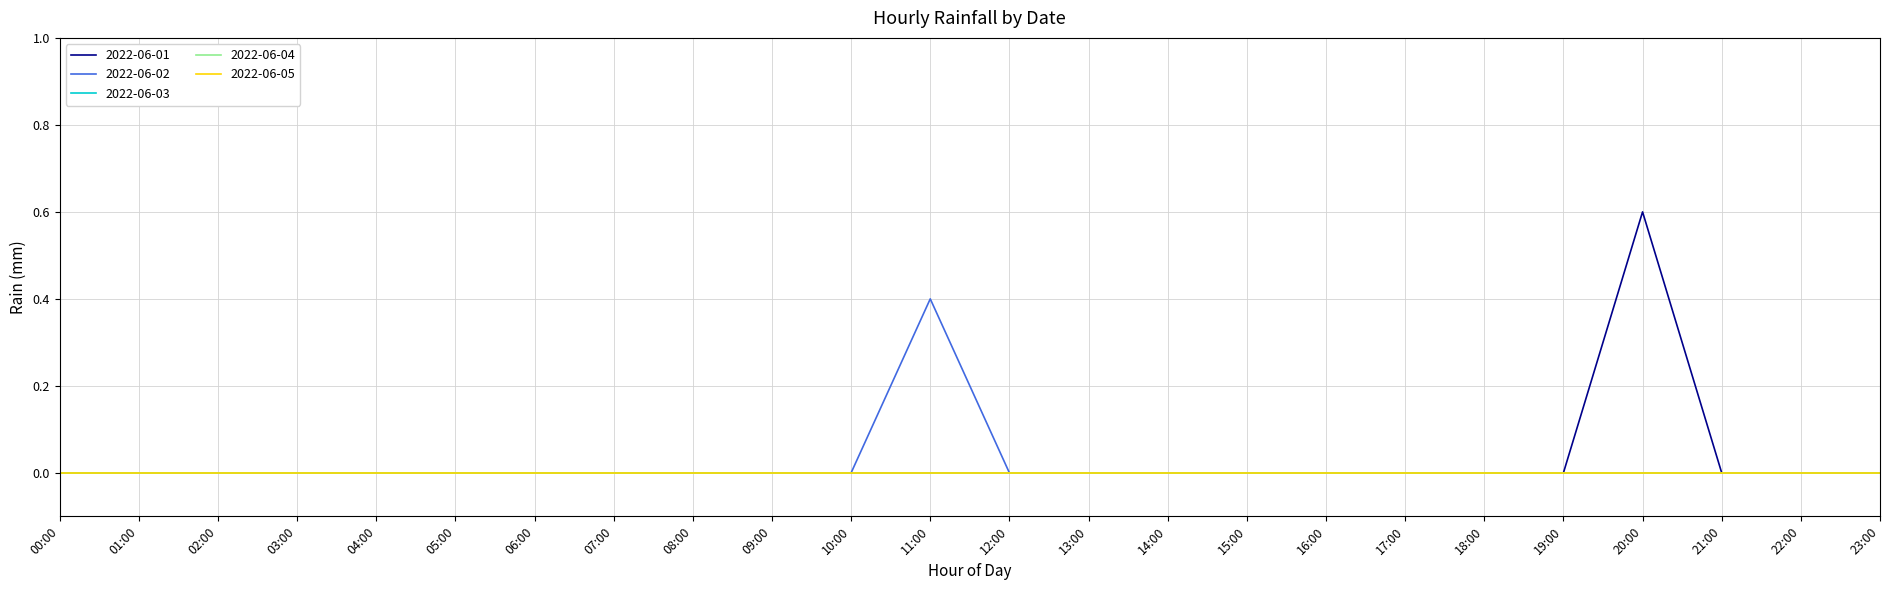

The value of 2022-06-02 at 06:00 is -0.1. True or false?

False